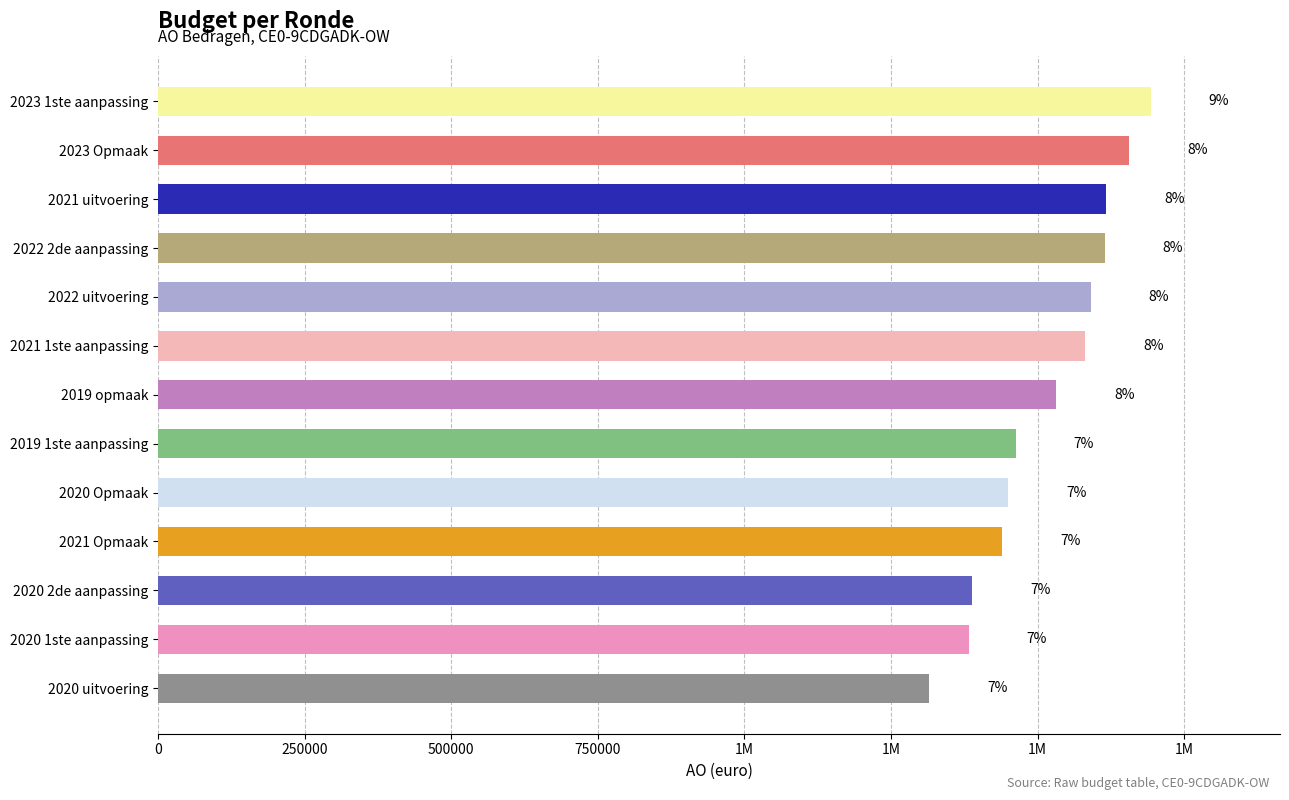

Does the chart contain any negative values?

No